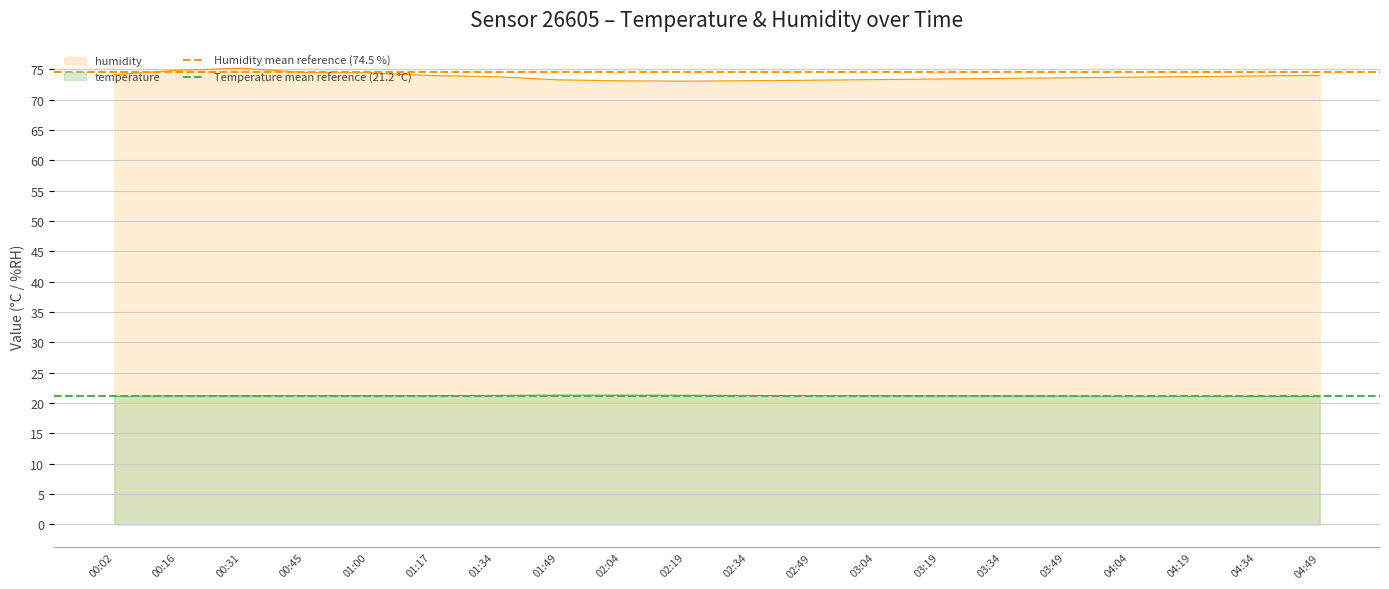

True or false: humidity and temperature intersect in this chart.

False